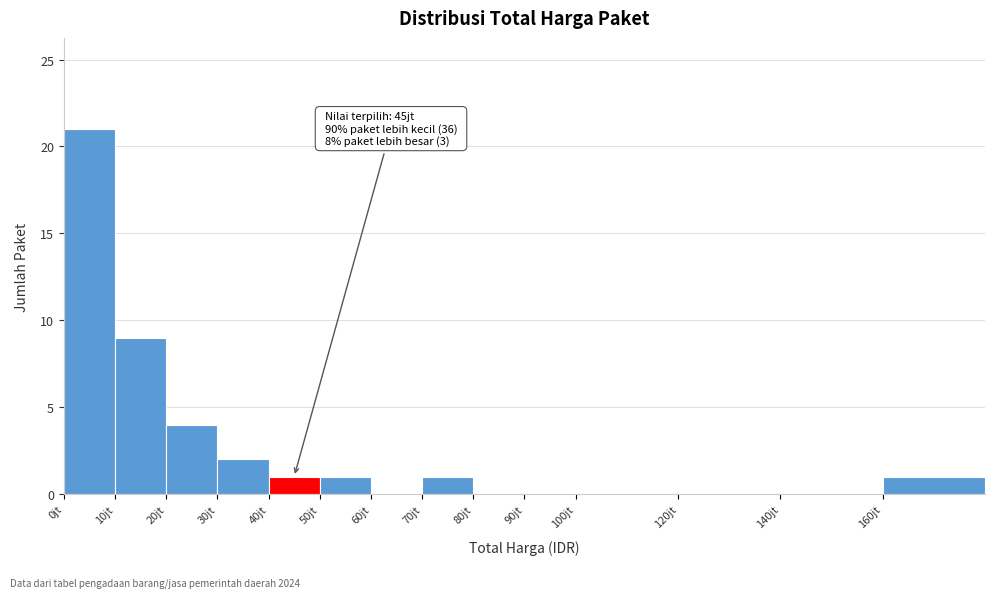

Reading left to right, extract all data points from this chart.

0jt=21	10jt=9	20jt=4	30jt=2	40jt=1	50jt=1	60jt=0	70jt=1	80jt=0	90jt=0	100jt=0	120jt=0	140jt=0	160jt=1